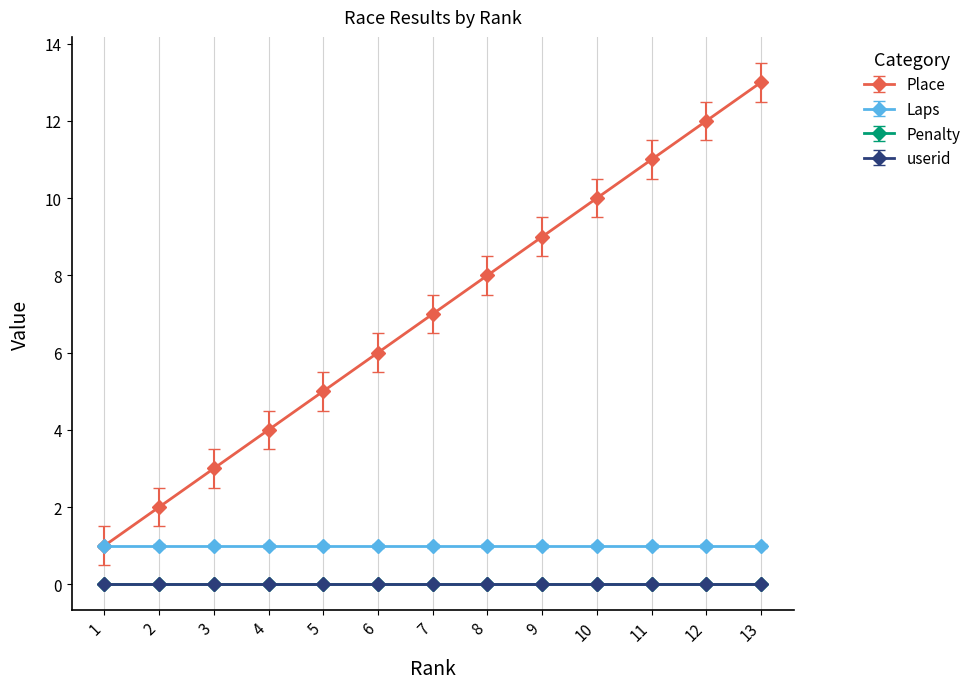

What is the greatest value displayed?

13